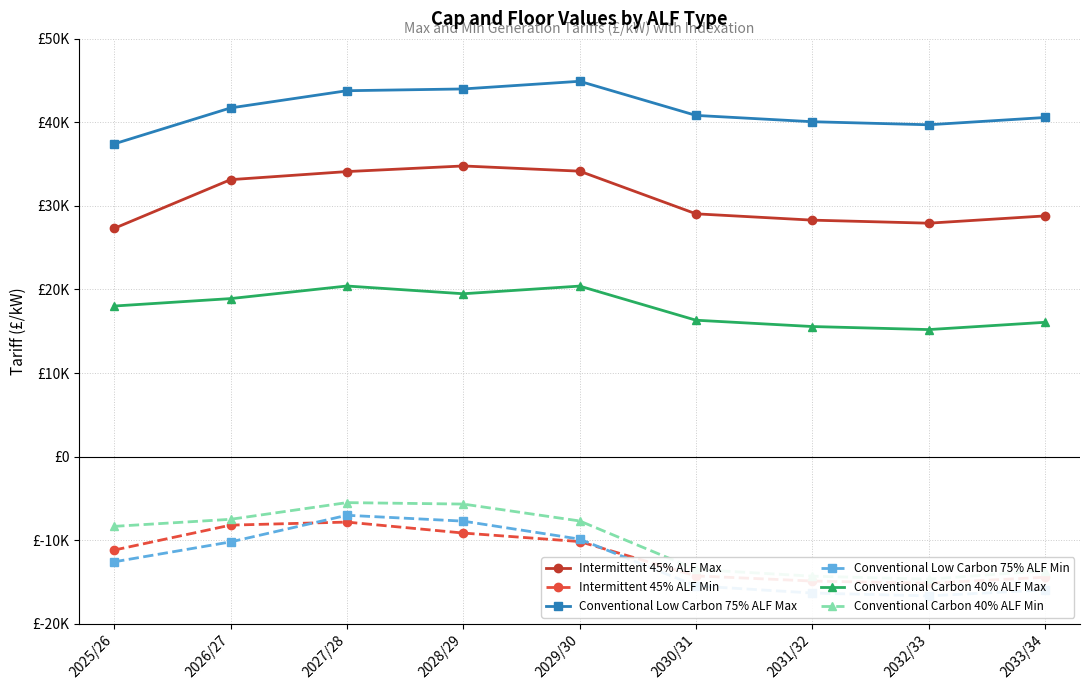

Reading right to left, extract all data points from this chart.

Intermittent 45% ALF Max: 2033/34=28.8	2032/33=27.9	2031/32=28.3	2030/31=29.1	2029/30=34.2	2028/29=34.8	2027/28=34.1	2026/27=33.1	2025/26=27.3
Intermittent 45% ALF Min: 2033/34=-14.5	2032/33=-15.2	2031/32=-14.9	2030/31=-14.3	2029/30=-10.2	2028/29=-9.2	2027/28=-7.8	2026/27=-8.2	2025/26=-11.2
Conventional Low Carbon 75% ALF Max: 2033/34=40.6	2032/33=39.7	2031/32=40.1	2030/31=40.8	2029/30=44.9	2028/29=44.0	2027/28=43.8	2026/27=41.7	2025/26=37.4
Conventional Low Carbon 75% ALF Min: 2033/34=-16.0	2032/33=-16.7	2031/32=-16.3	2030/31=-15.5	2029/30=-9.9	2028/29=-7.7	2027/28=-7.0	2026/27=-10.2	2025/26=-12.6
Conventional Carbon 40% ALF Max: 2033/34=16.1	2032/33=15.2	2031/32=15.6	2030/31=16.3	2029/30=20.4	2028/29=19.5	2027/28=20.4	2026/27=18.9	2025/26=18.0
Conventional Carbon 40% ALF Min: 2033/34=-13.7	2032/33=-14.7	2031/32=-14.3	2030/31=-13.5	2029/30=-7.7	2028/29=-5.7	2027/28=-5.5	2026/27=-7.5	2025/26=-8.4